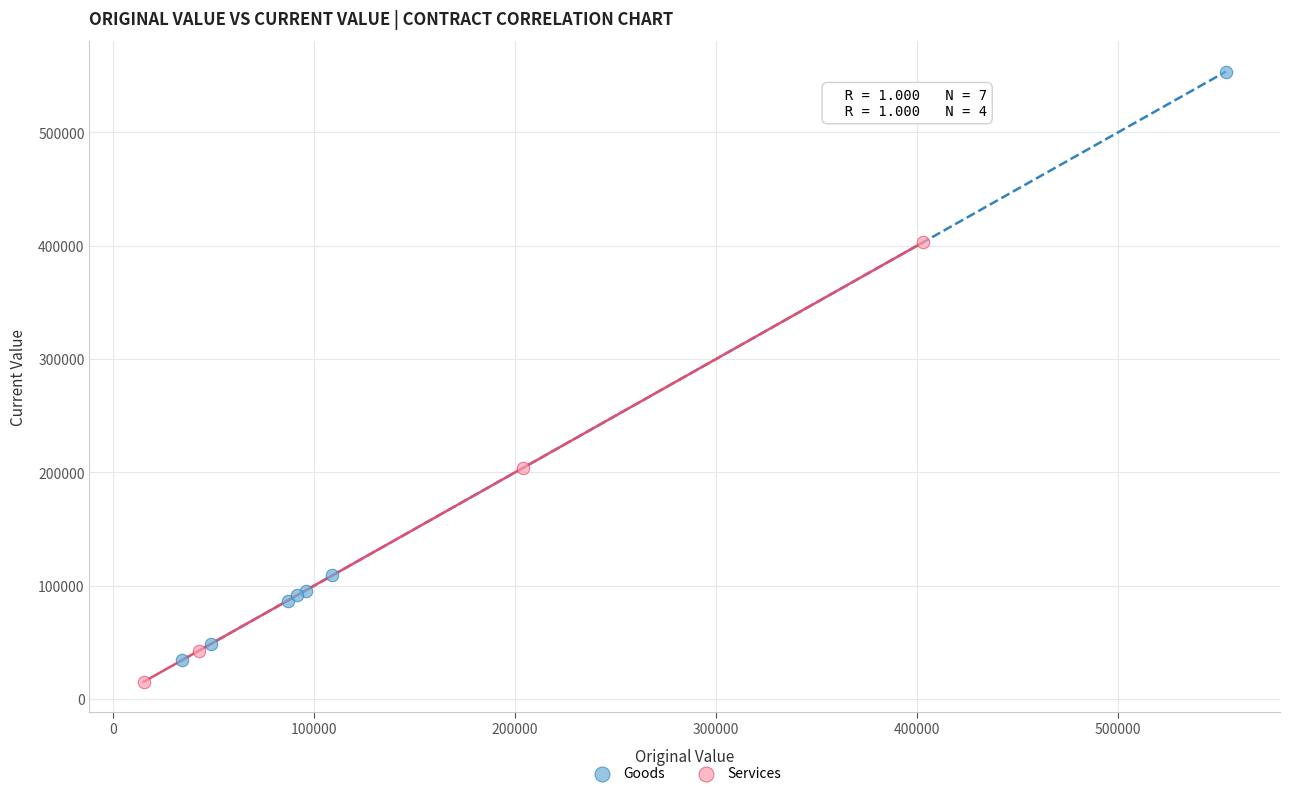

Which series has the largest Y range (max minus min)?

Goods